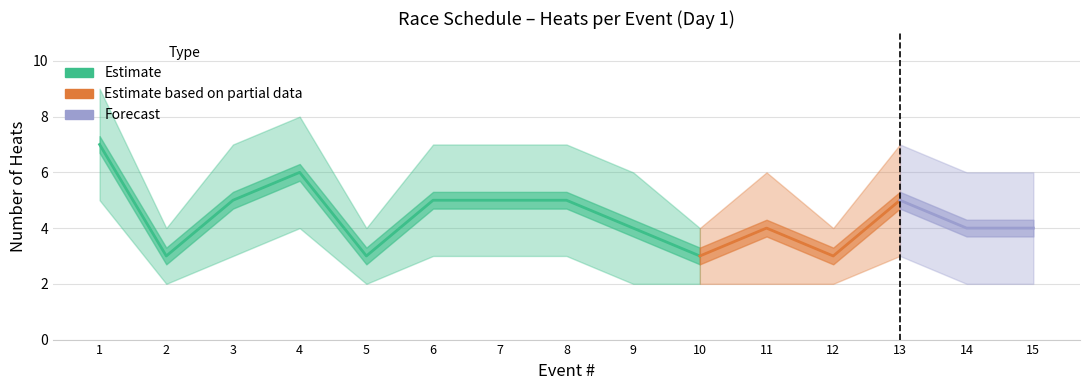

Is this an area chart (filled region under the line)?

No